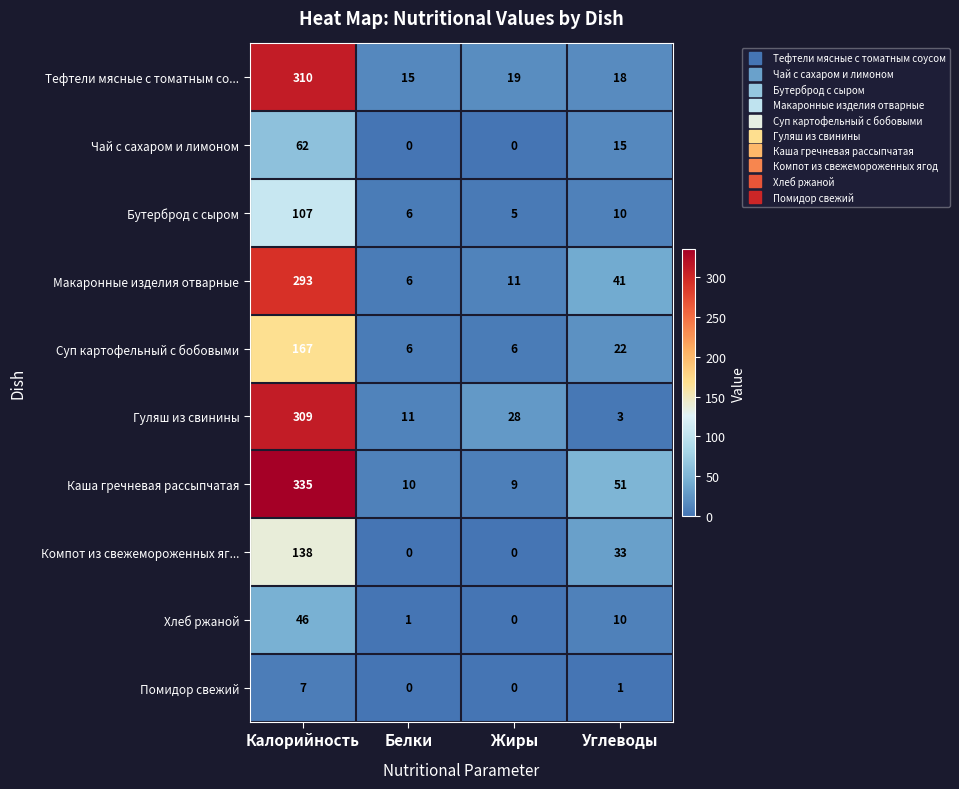

What is the total value across all series at Углеводы?

204